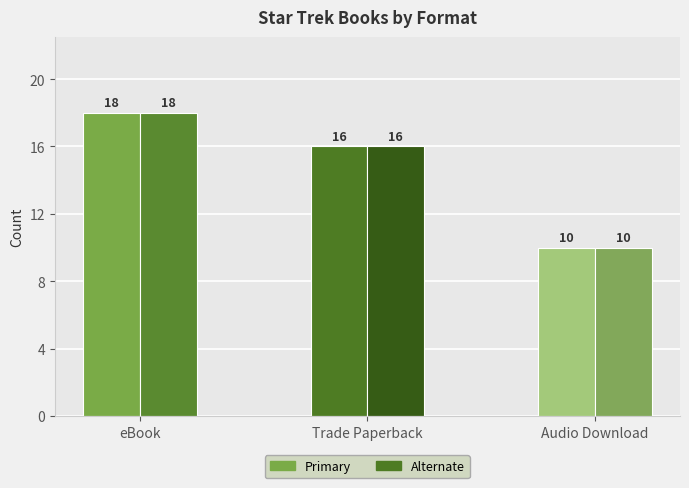

What is the greatest value displayed?

18